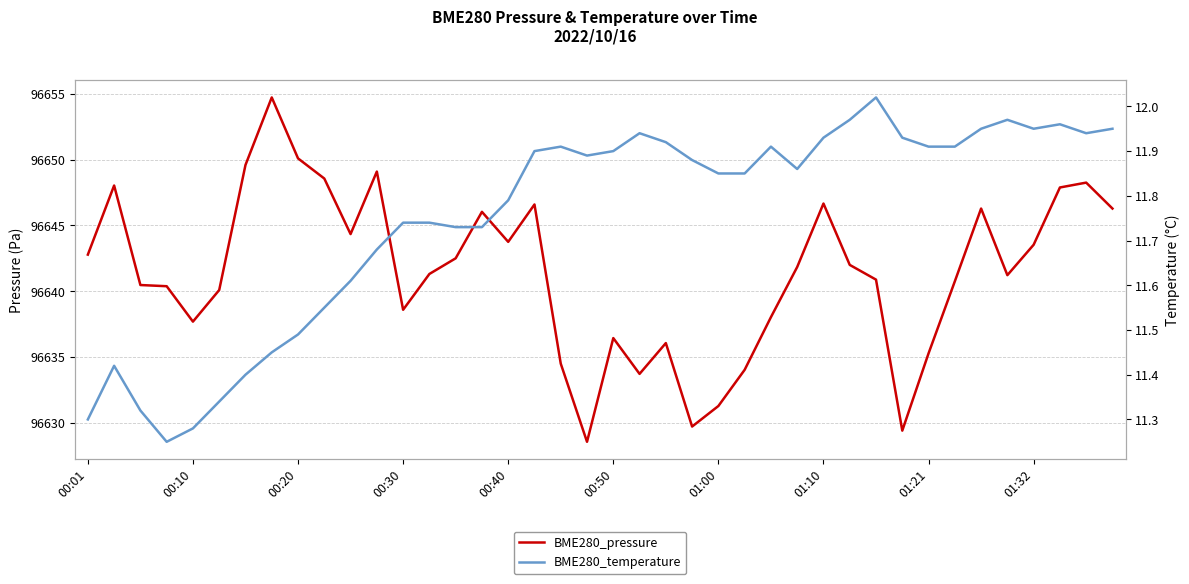

Which series changed the most between 15 and 33?

BME280_pressure